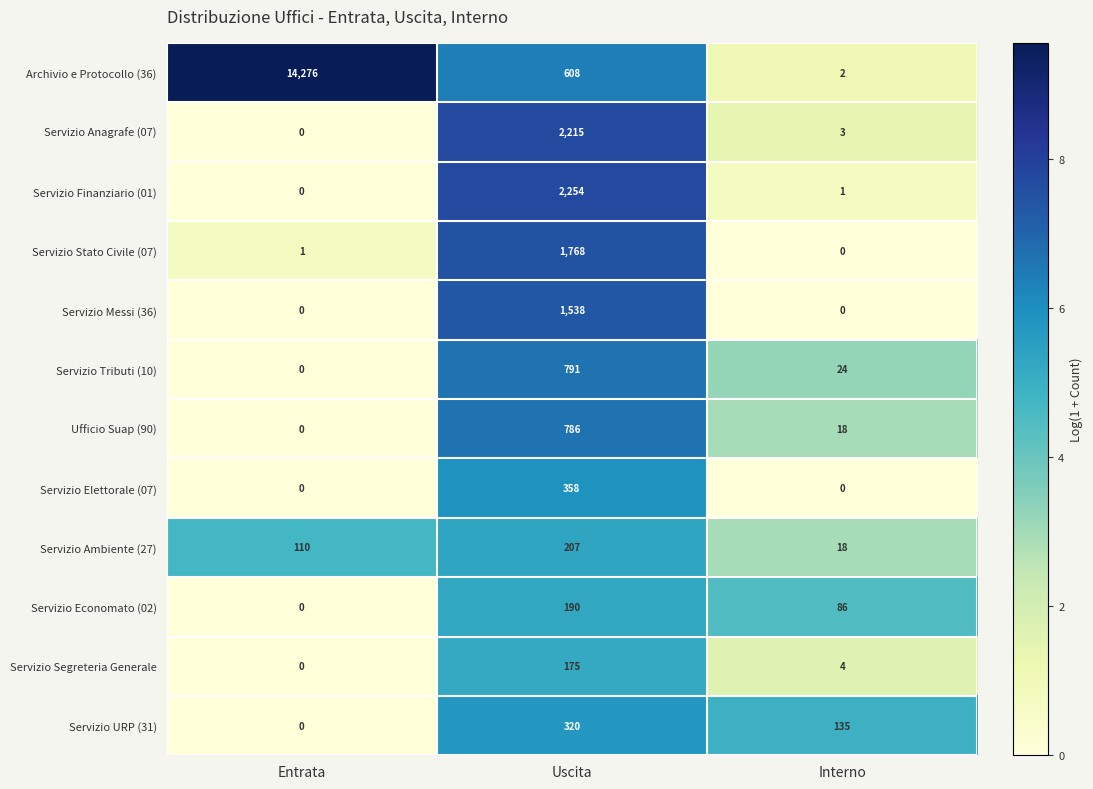

At which label is Servizio URP (31) closest to 160?

Interno